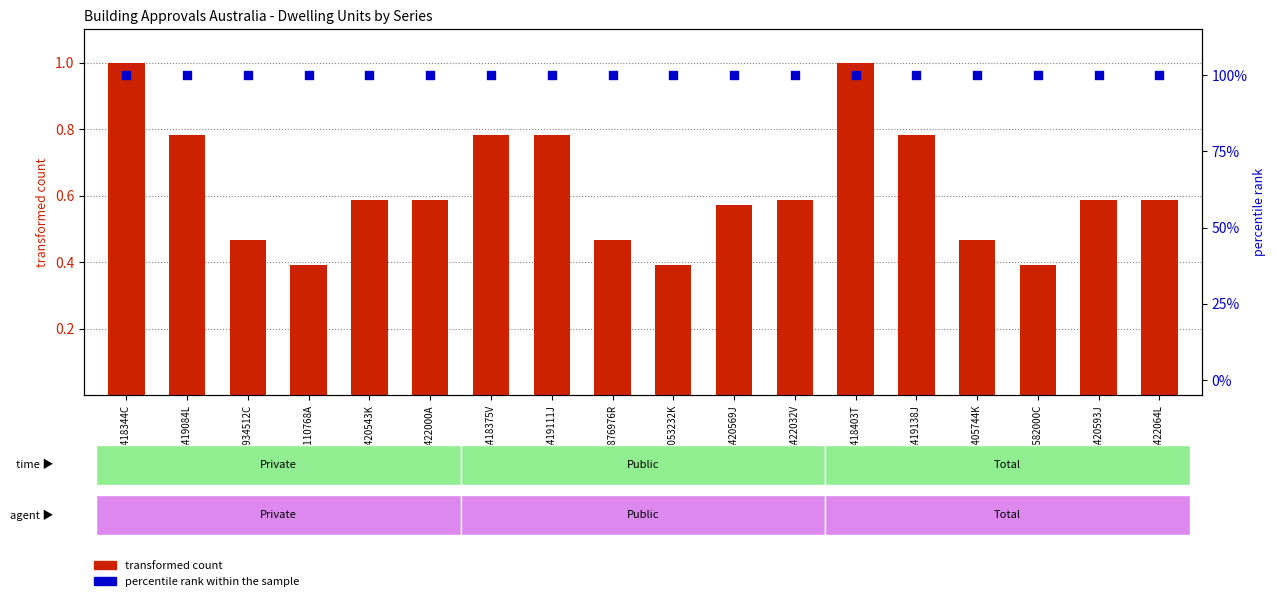

Which series has the largest Y range (max minus min)?

transformed count